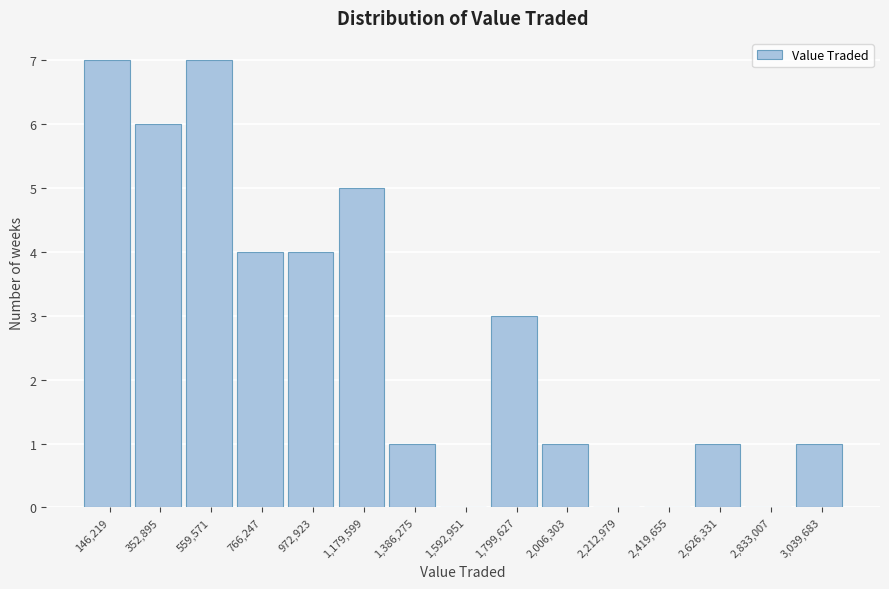

Reading left to right, list every bar in this chart as the range it spans on the x-axis followed by its height. Neither the bar edges nor the heights are printed on the chart, so give them approximately, as read against the axes.

50000 to 250000: 7
250000 to 450000: 6
450000 to 650000: 7
650000 to 850000: 4
850000 to 1100000: 4
1100000 to 1300000: 5
1300000 to 1500000: 1
1500000 to 1700000: 0
1700000 to 1900000: 3
1900000 to 2100000: 1
2100000 to 2300000: 0
2300000 to 2500000: 0
2500000 to 2750000: 1
2750000 to 2950000: 0
2950000 to 3150000: 1